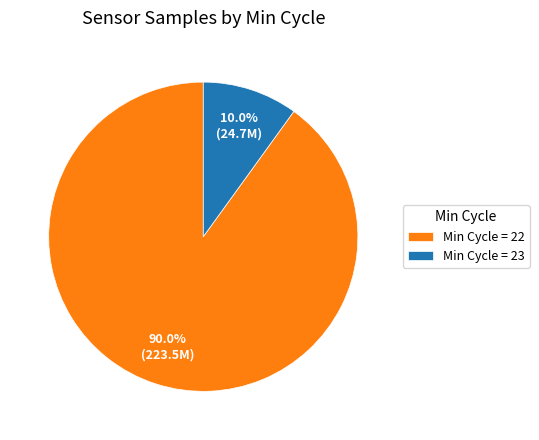

Which has a higher value, Min Cycle = 22 or Min Cycle = 23?

Min Cycle = 22